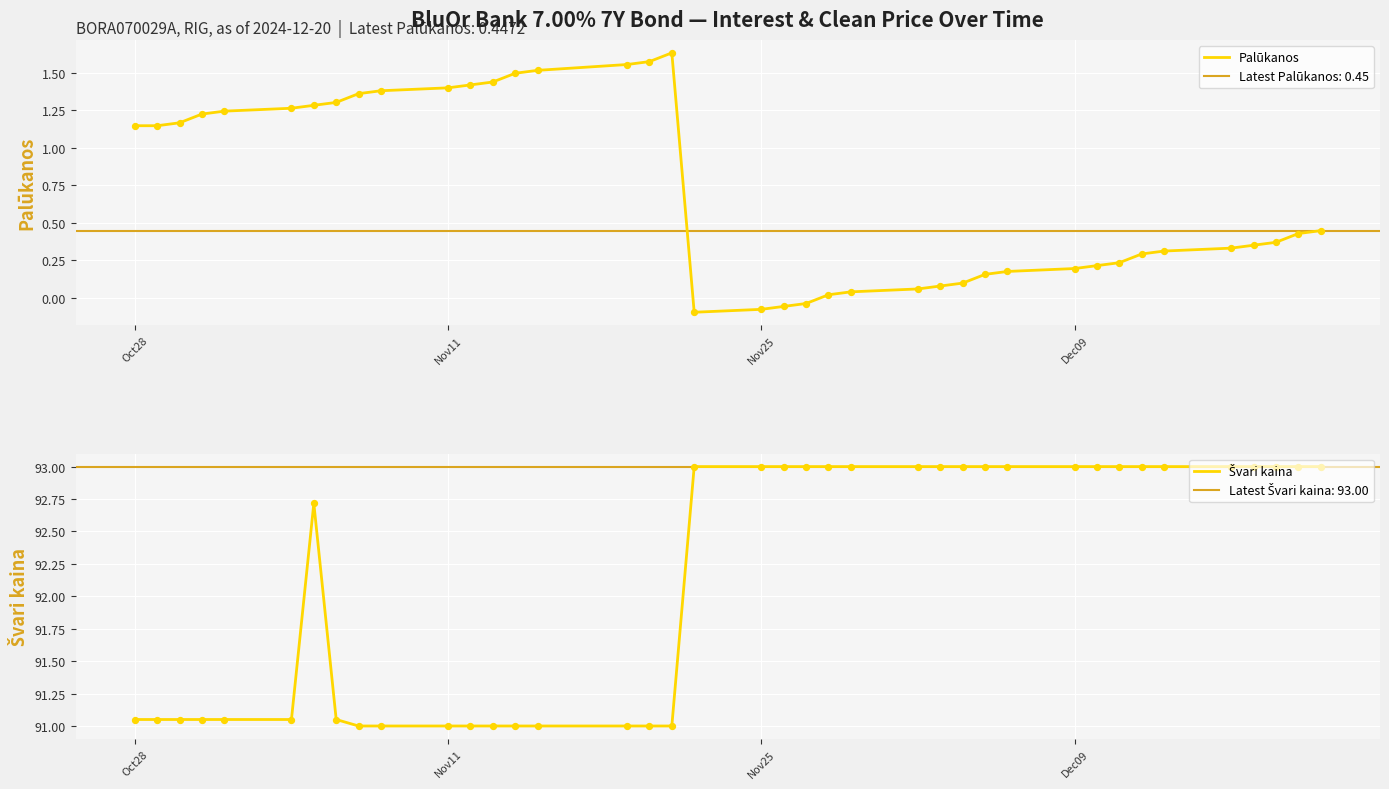

Is the value of Palūkanos at 38 greater than the value of Švari kaina at 18?

No